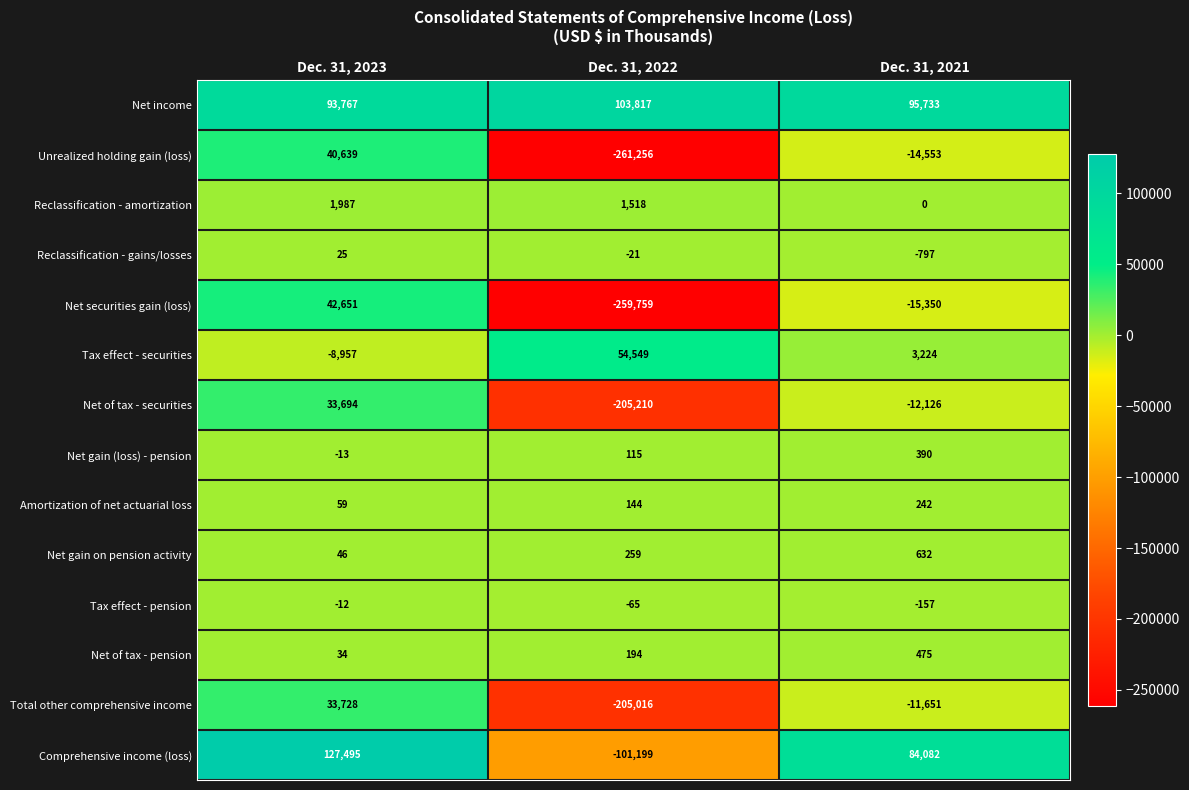

List the labels in order of Total other comprehensive income value, smallest first.

Dec. 31, 2022, Dec. 31, 2021, Dec. 31, 2023